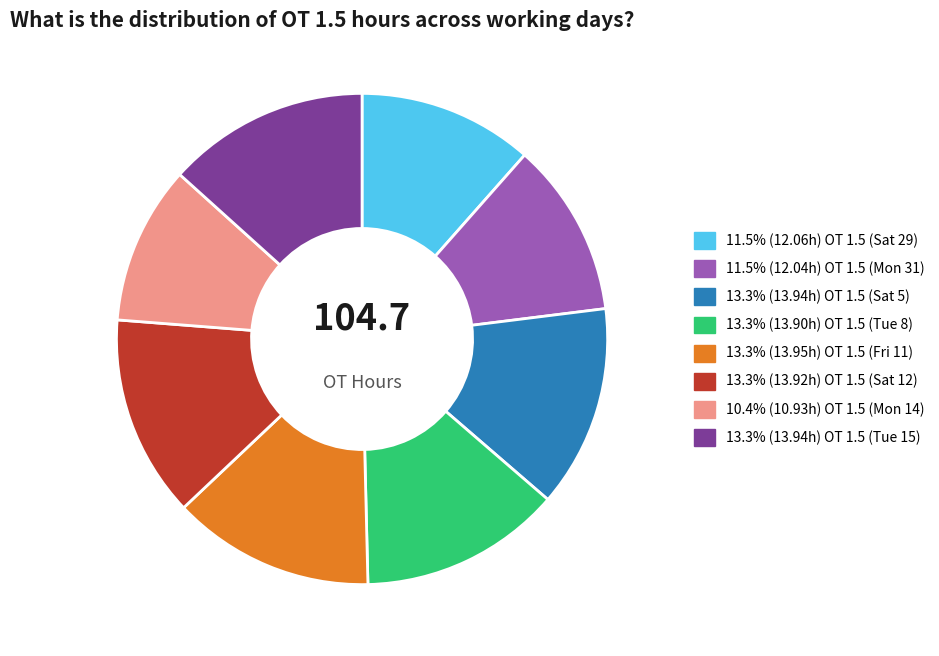

Does any single category account for the majority?

No